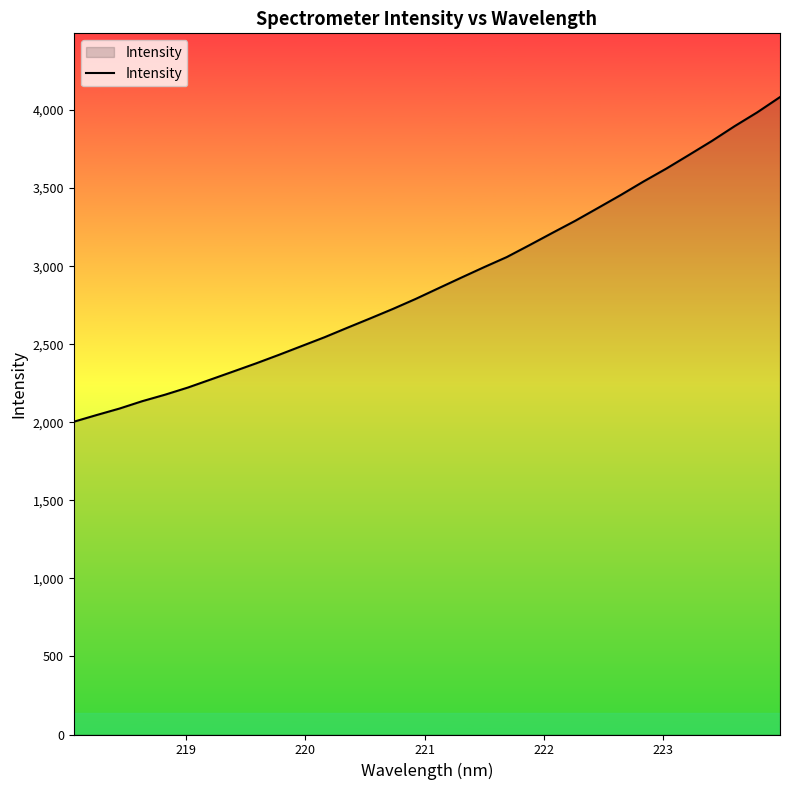

How many values are below 2858?

16